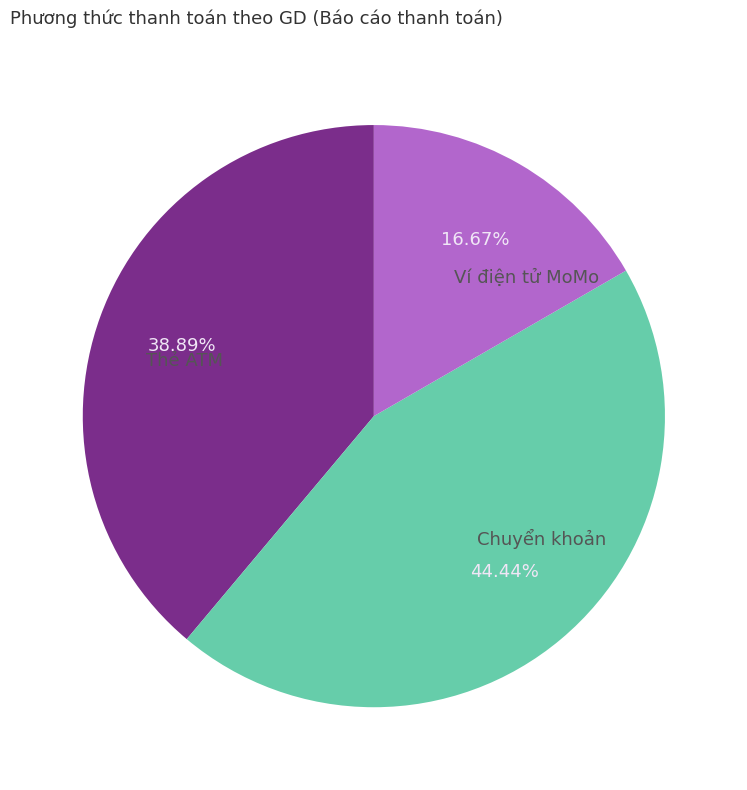

To the nearest percent, what is the combined percentage of Chuyển khoản and Ví điện tử MoMo?

61%